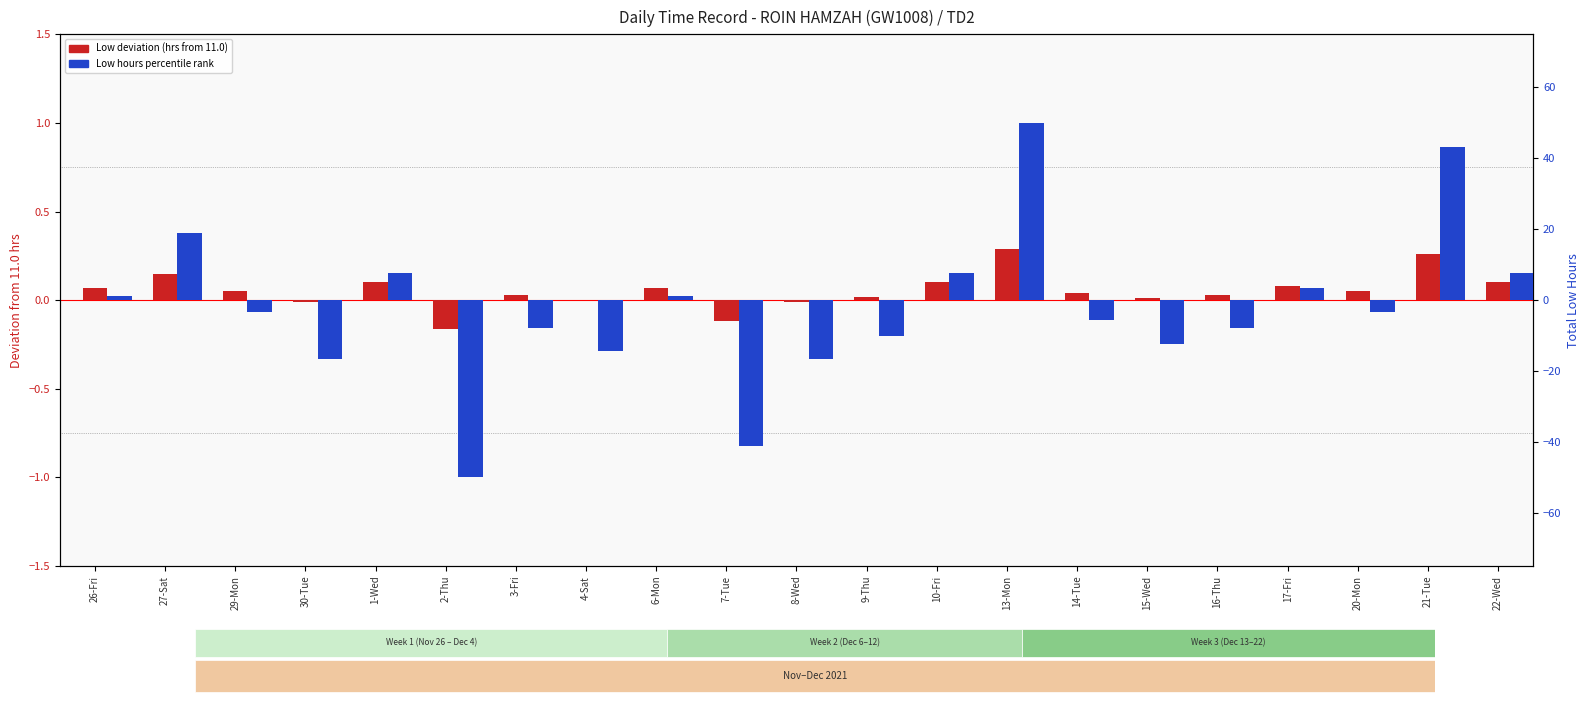

How many series are shown in this chart?

2